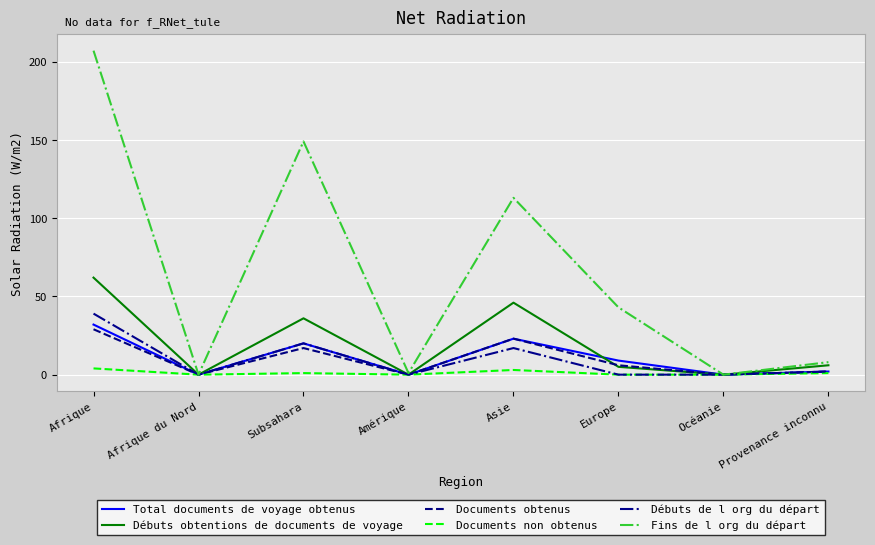

What is the greatest value displayed?

207